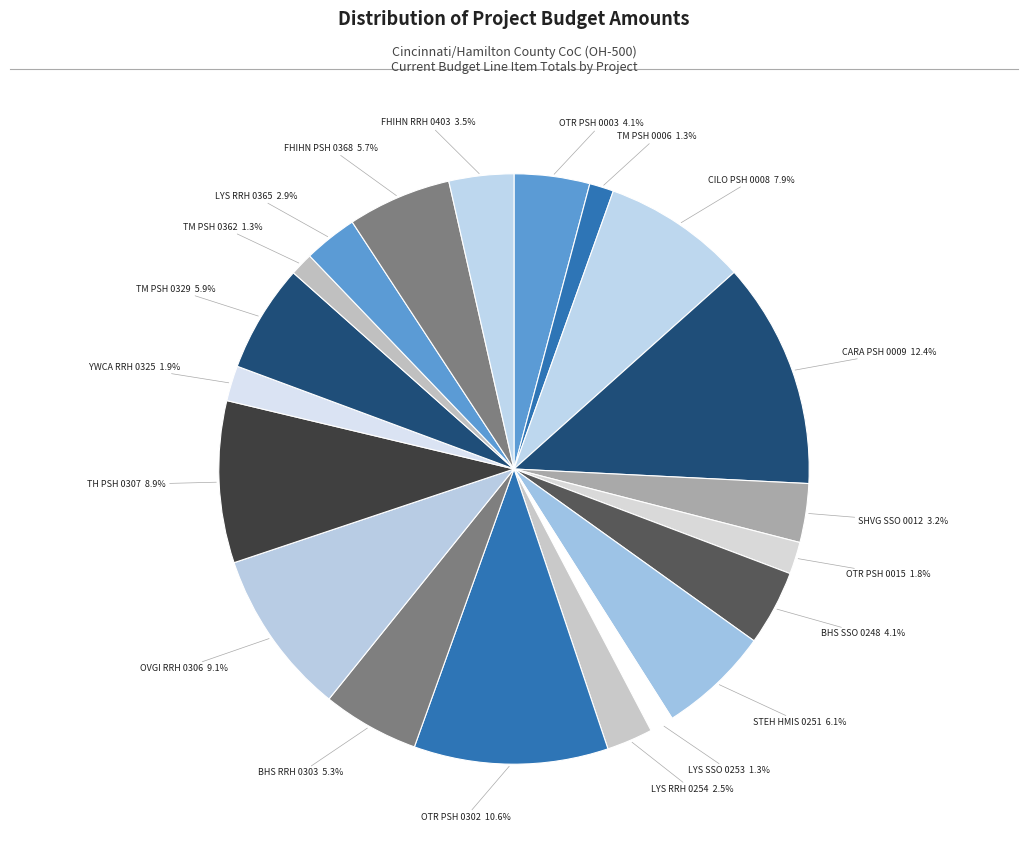

What is the largest slice in the pie chart?

CARA PSH 0009